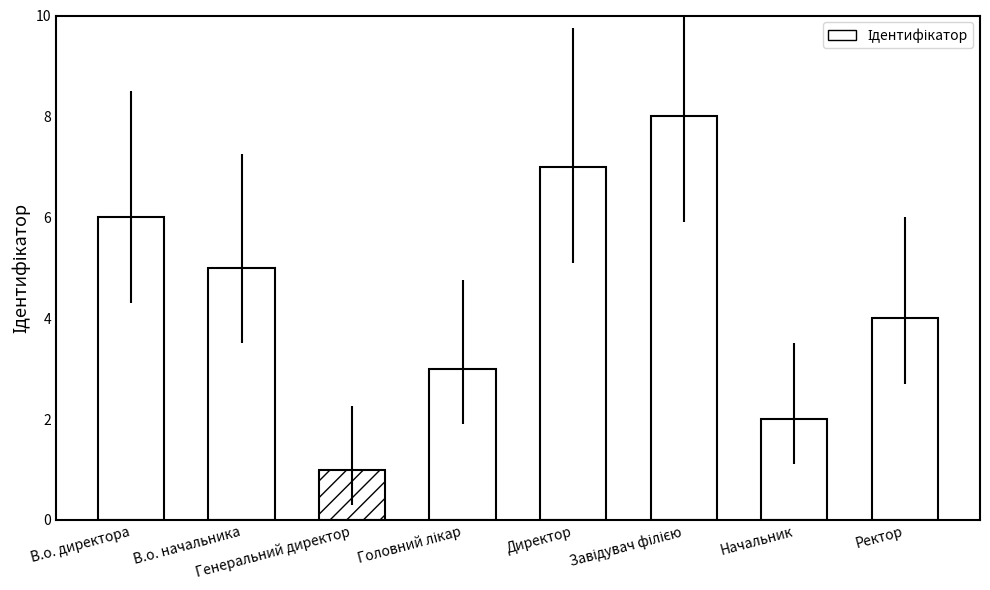

What is the change in value from Директор to Ректор?

-3